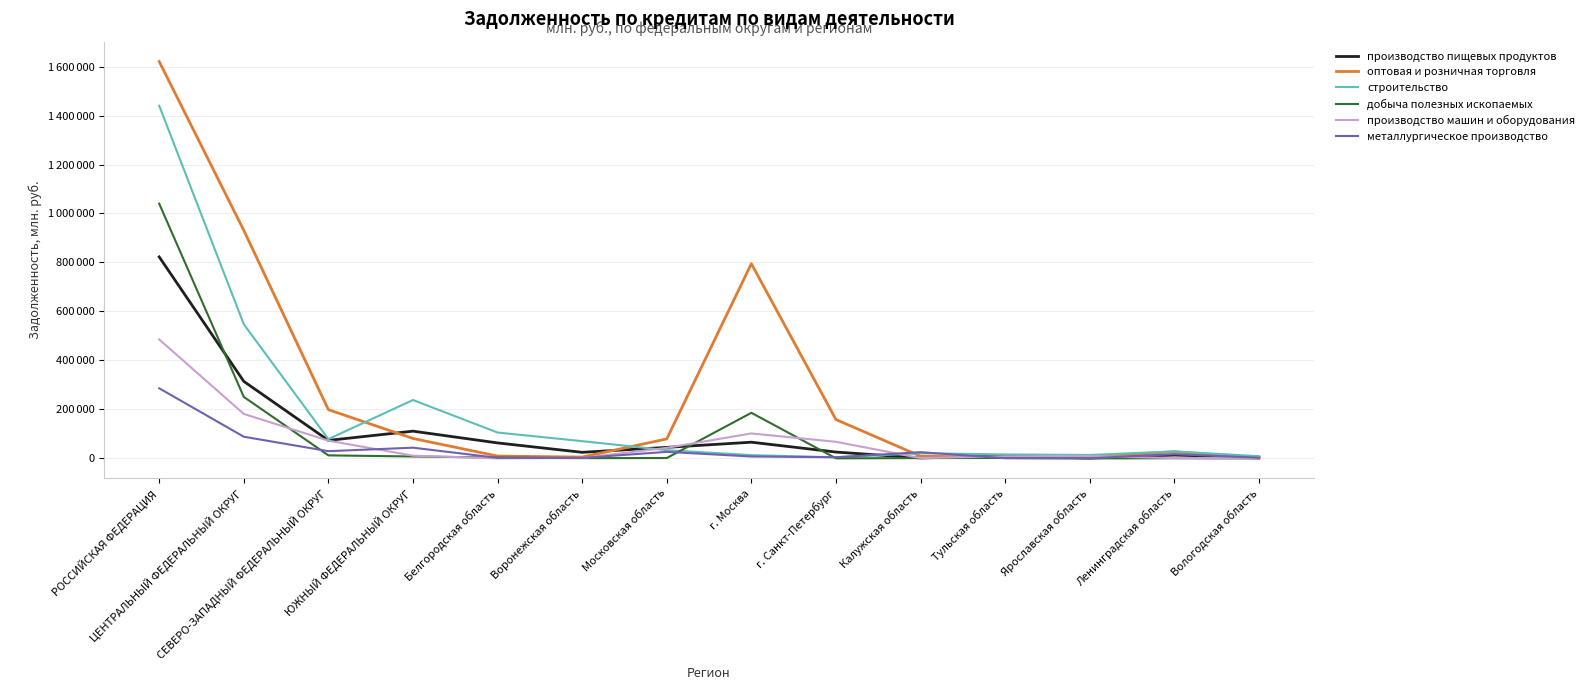

Which has a higher value, Тульская область or СЕВЕРО-ЗАПАДНЫЙ ФЕДЕРАЛЬНЫЙ ОКРУГ?

СЕВЕРО-ЗАПАДНЫЙ ФЕДЕРАЛЬНЫЙ ОКРУГ